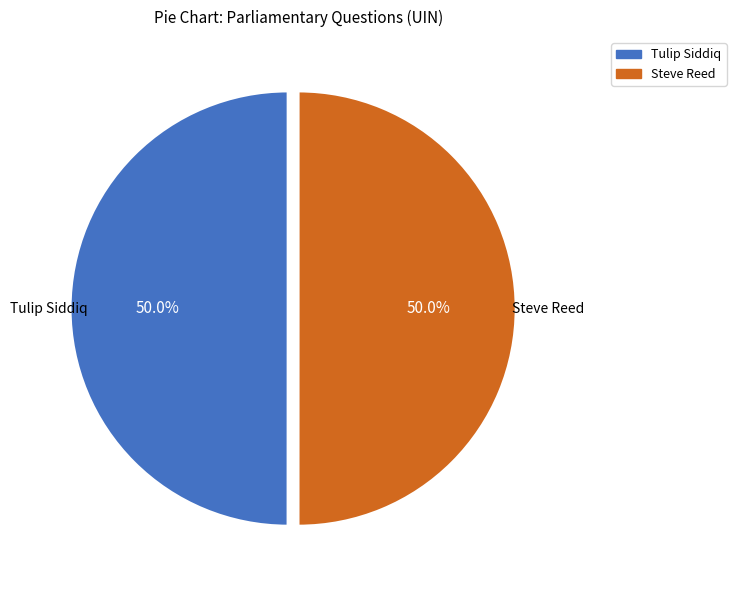

Approximately how many times larger is the value at Tulip Siddiq compared to Steve Reed?

1.0